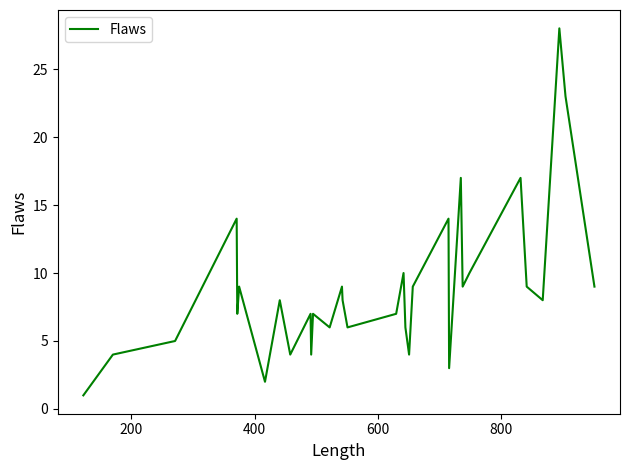

What is the greatest value displayed?

28